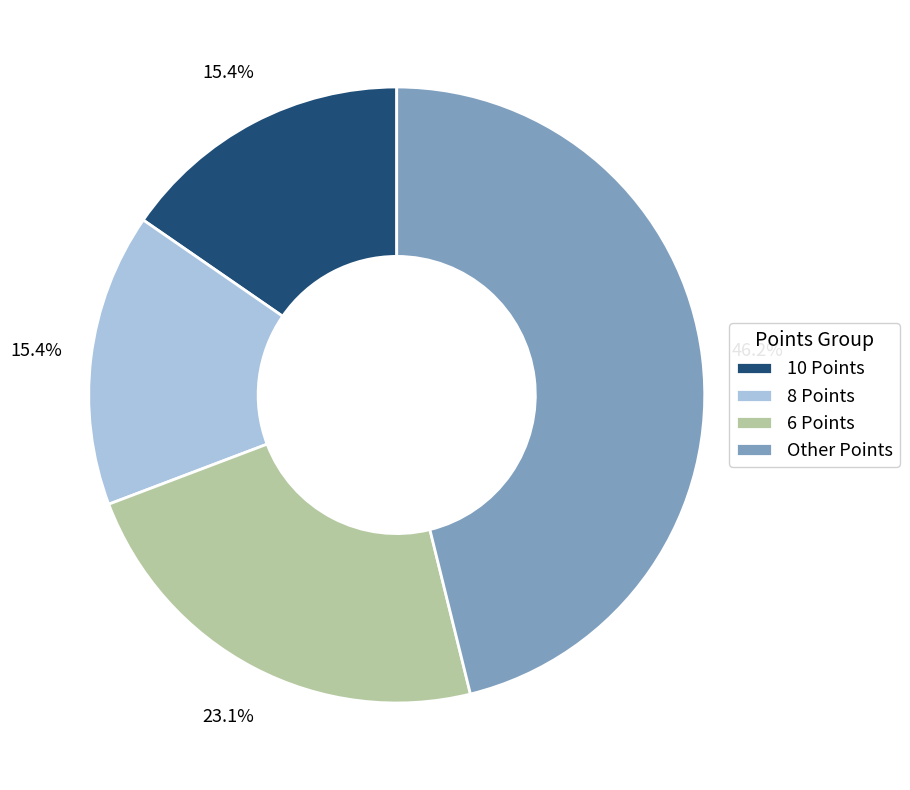

How many segments does this pie chart have?

4